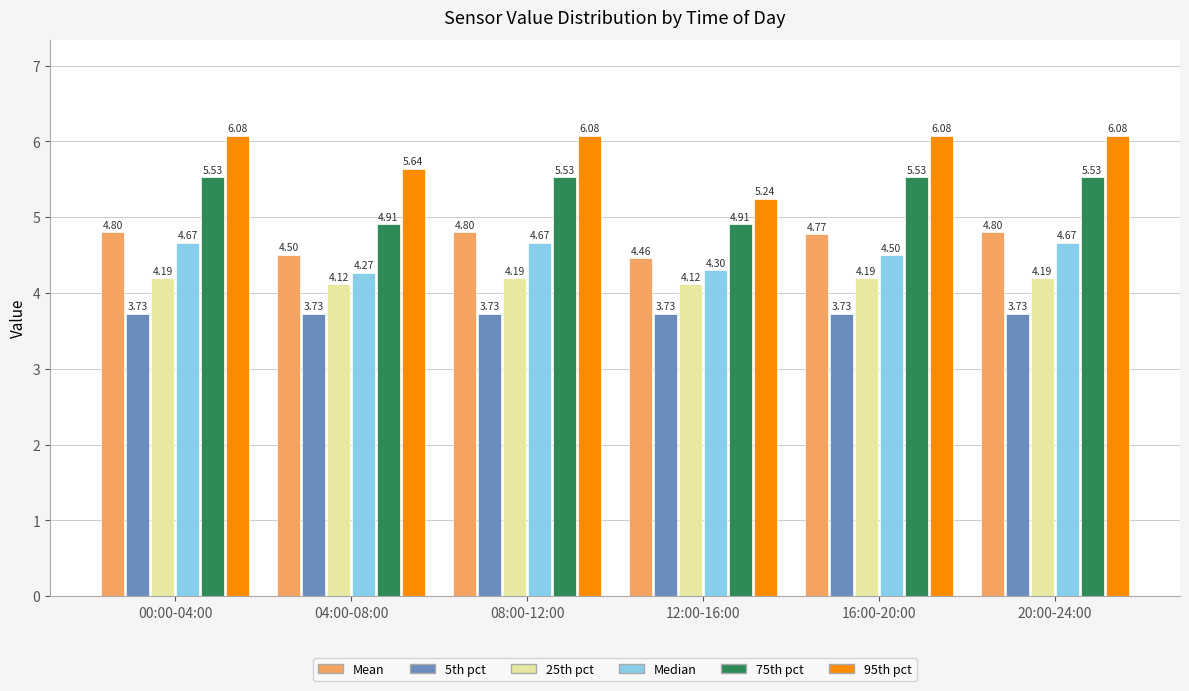

Rank the series by their maximum value, from lowest to highest.

5th pct, 25th pct, Median, Mean, 75th pct, 95th pct